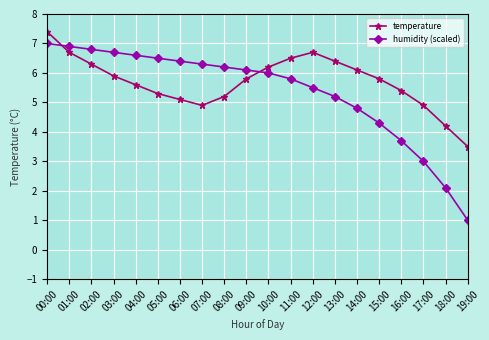

Does the chart have visible grid lines?

Yes